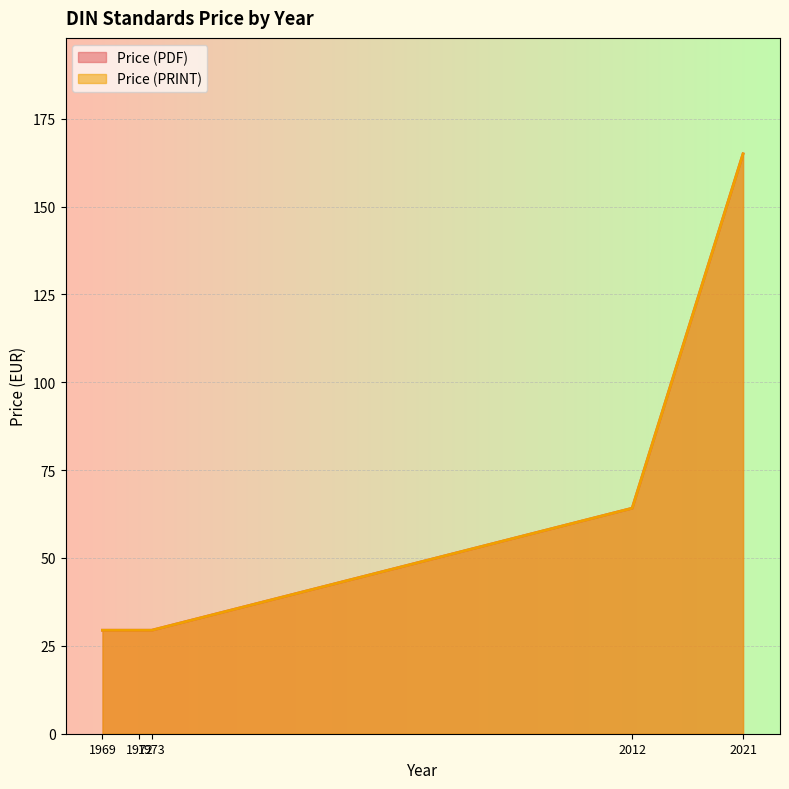

Reading left to right, list all the values displayed in this chart.

Price (PDF): 29.4	29.4	29.4	64.2	165.0
Price (PRINT): 29.4	29.4	29.4	64.2	165.0